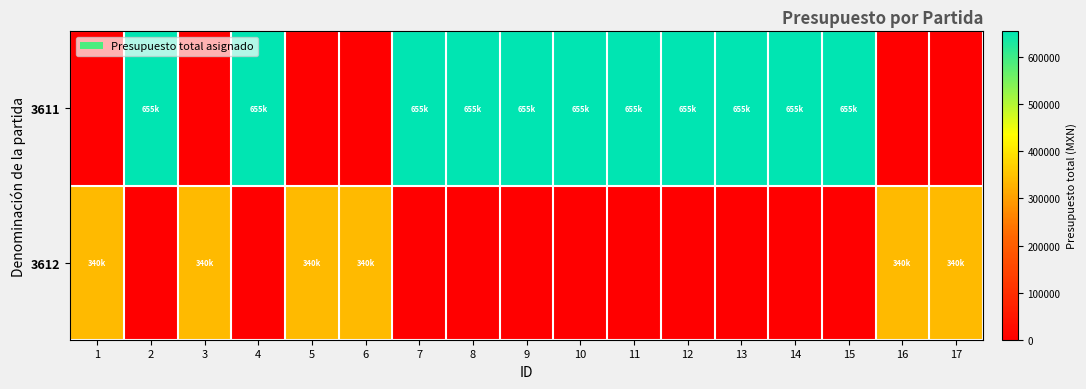

Reading left to right, transcribe all the data shown in this chart.

3611: 1=0	2=655000	3=0	4=655000	5=0	6=0	7=655000	8=655000	9=655000	10=655000	11=655000	12=655000	13=655000	14=655000	15=655000	16=0	17=0
3612: 1=340000	2=0	3=340000	4=0	5=340000	6=340000	7=0	8=0	9=0	10=0	11=0	12=0	13=0	14=0	15=0	16=340000	17=340000